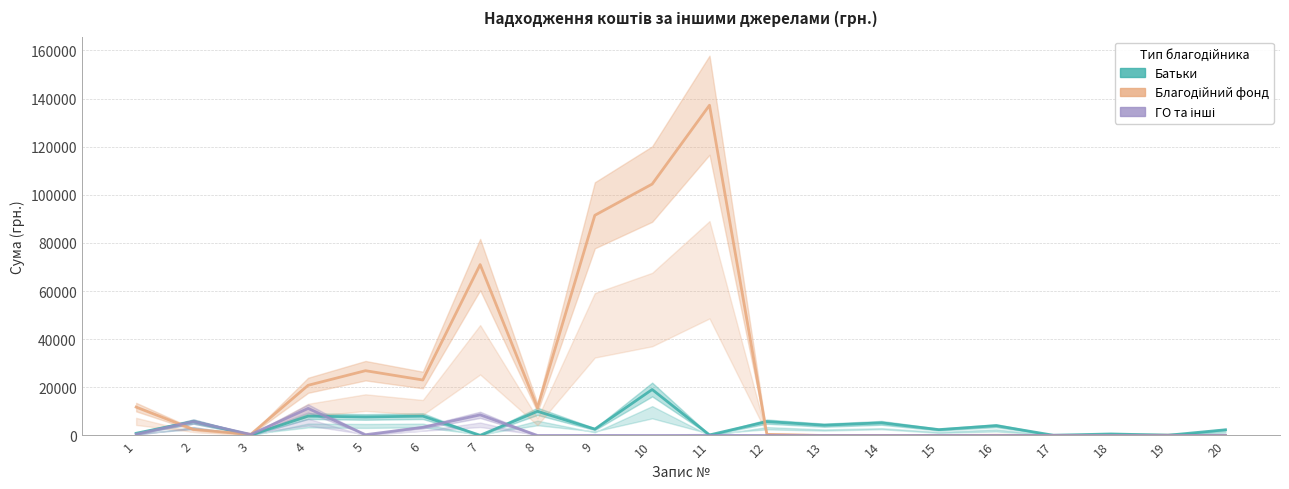

Where do ГО та інші and Благодійний фонд first cross each other?

1 and 2